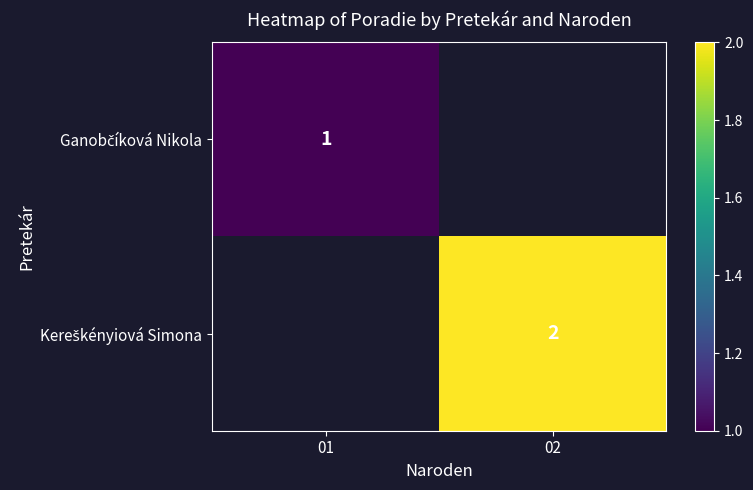

At which label is Ganobčíková Nikola closest to 1?

01